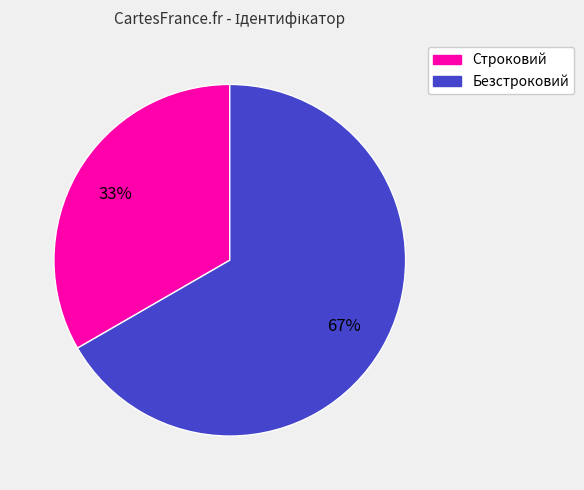

How many segments does this pie chart have?

2